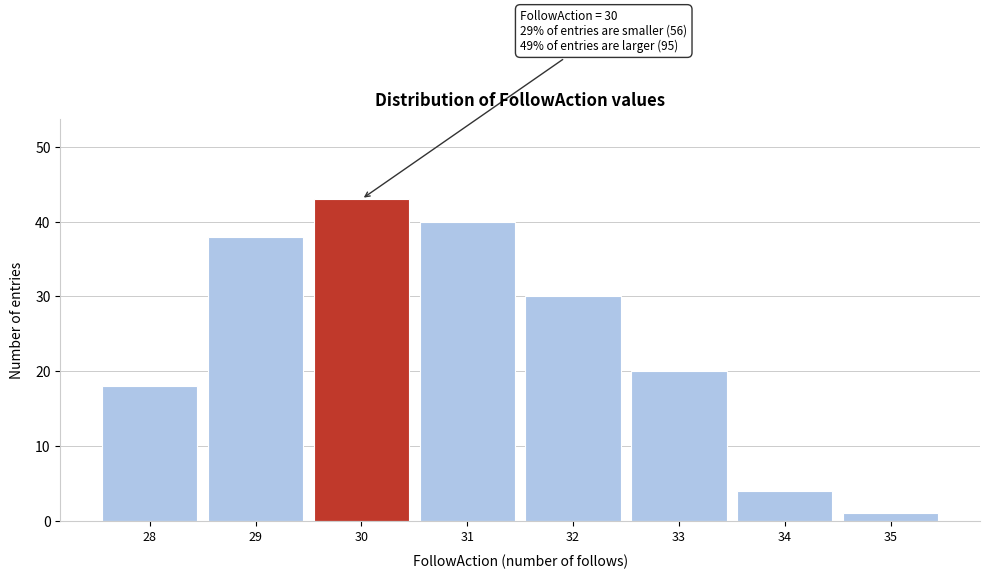

Reading left to right, extract all data points from this chart.

28=18	29=38	30=43	31=40	32=30	33=20	34=4	35=1